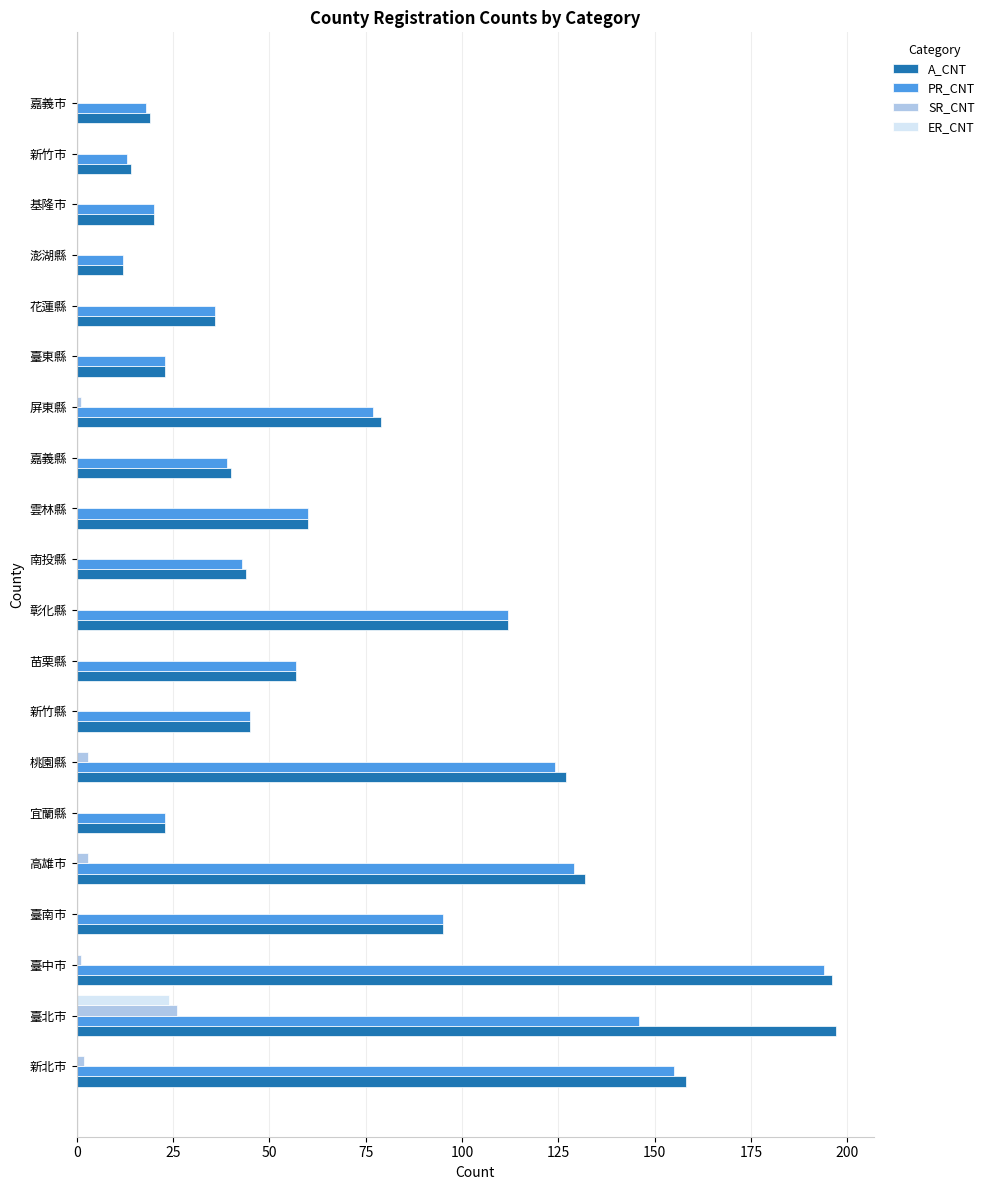

Which series changed the most between 臺中市 and 新竹縣?

A_CNT